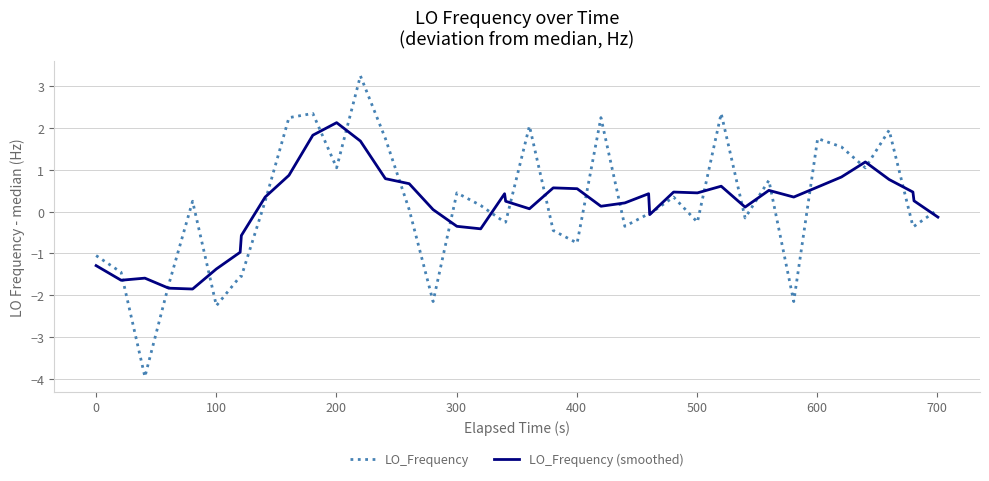

Which series has the largest range (max minus min)?

LO_Frequency